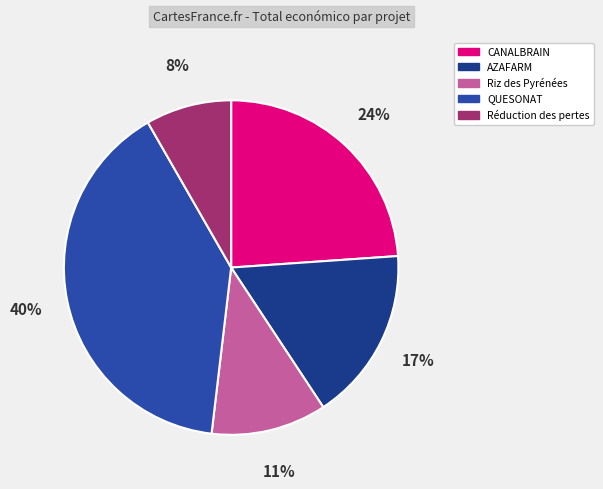

What is the largest slice in the pie chart?

QUESONAT